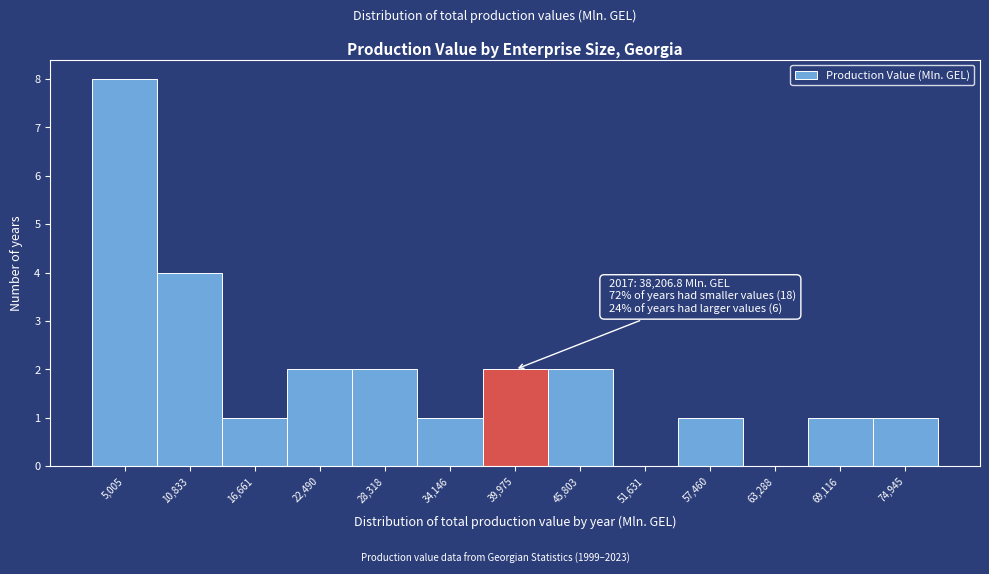

Which range on the x-axis has the tallest bar?

2000 to 8000